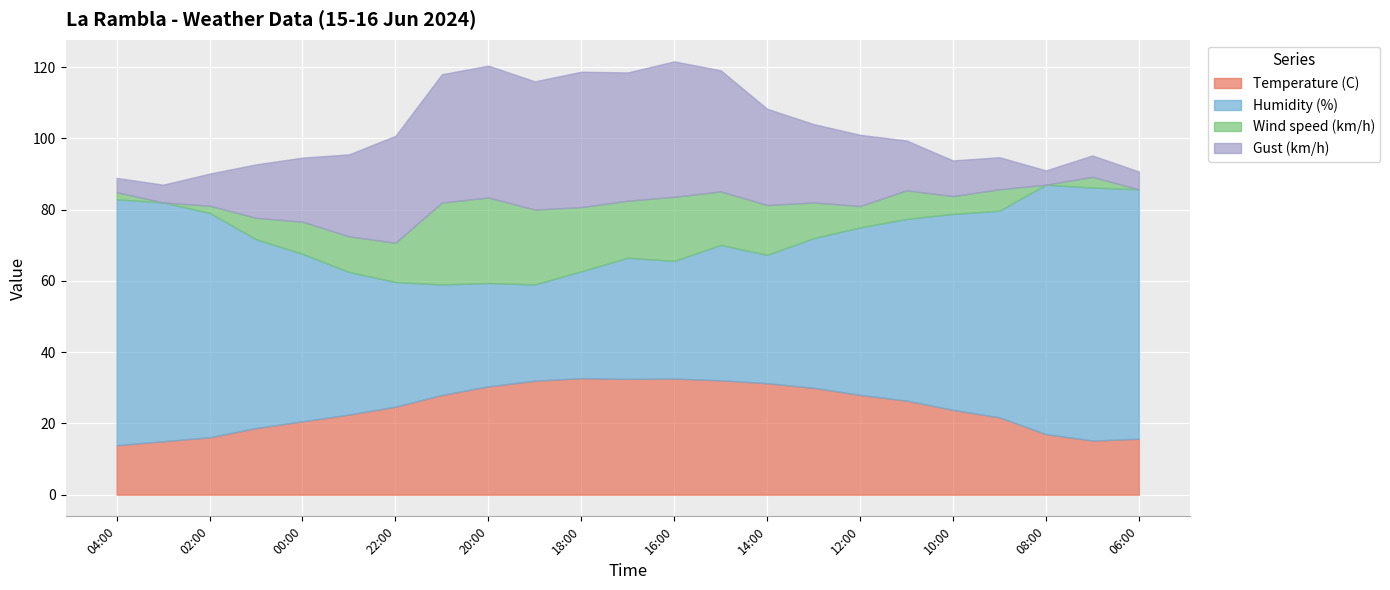

True or false: Humidity (%) has a value of 70.0 at 06:00.

True